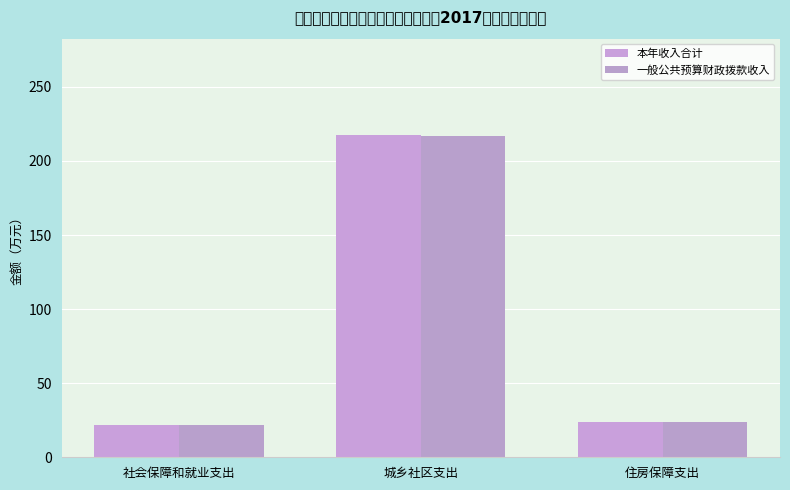

Is it true that 一般公共预算财政拨款收入 equals 64.0 at 城乡社区支出?

False